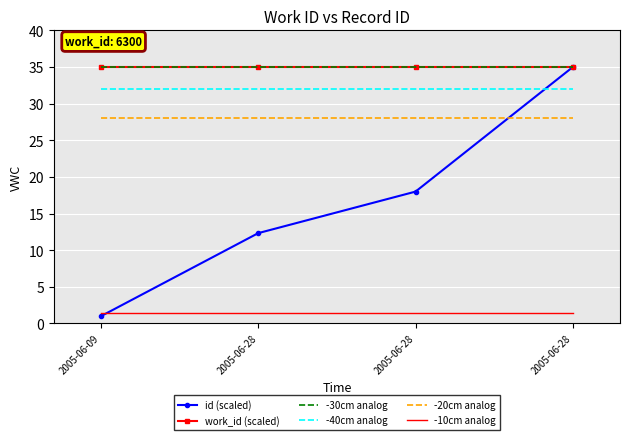

The value of id (scaled) at 2005-06-09 is 1.0. True or false?

True